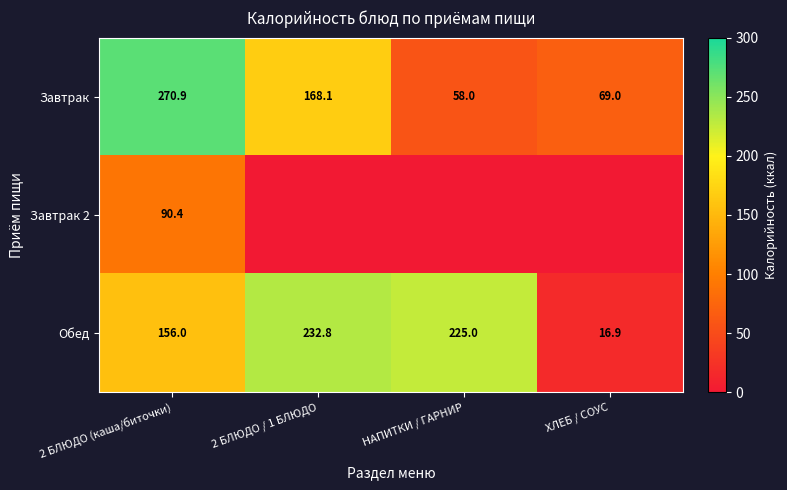

What is the difference between the highest and lowest values at 2 БЛЮДО (каша/биточки)?

180.5